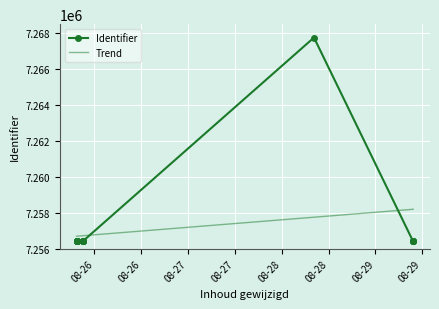

What is the change in value from 2022-08-25 21:09:42 to 2022-08-25 21:04:48?

+12